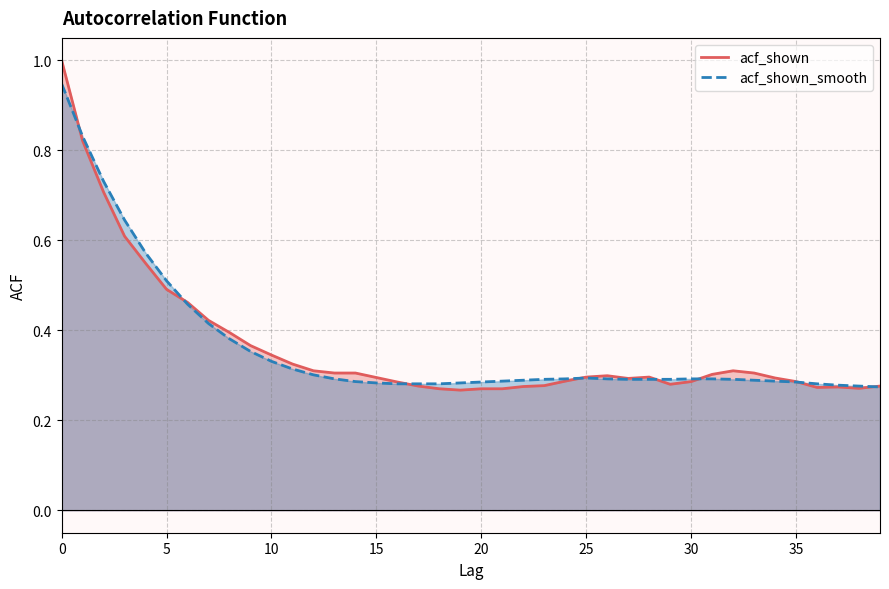

Which has a higher value, 12 or 27?

12